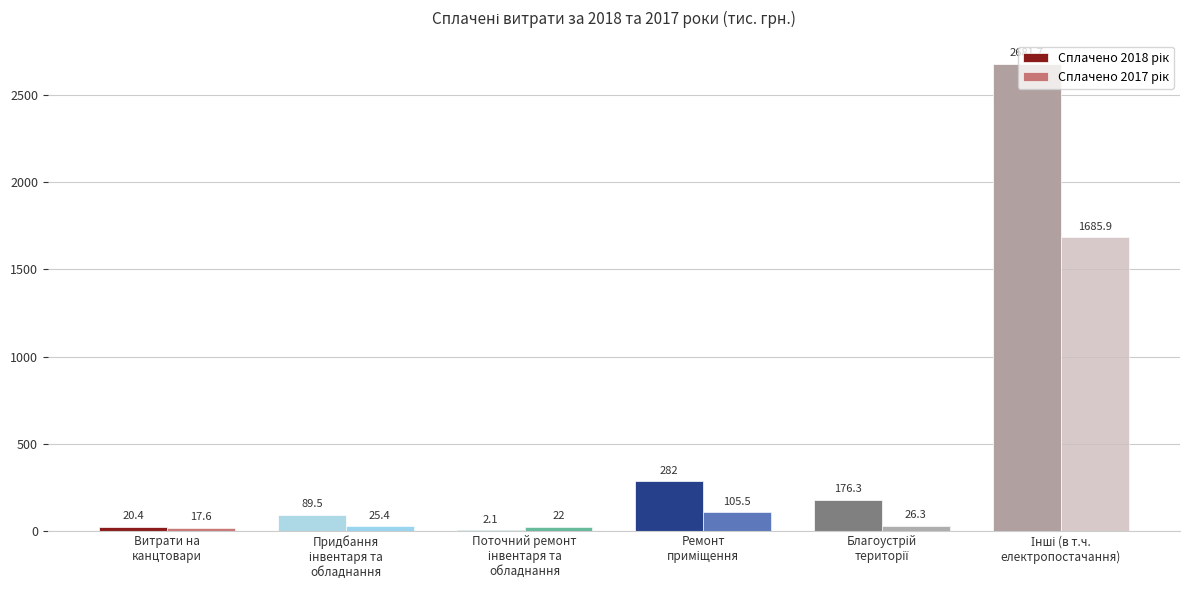

What is the average value of the Сплачено 2017 рік series?

313.8